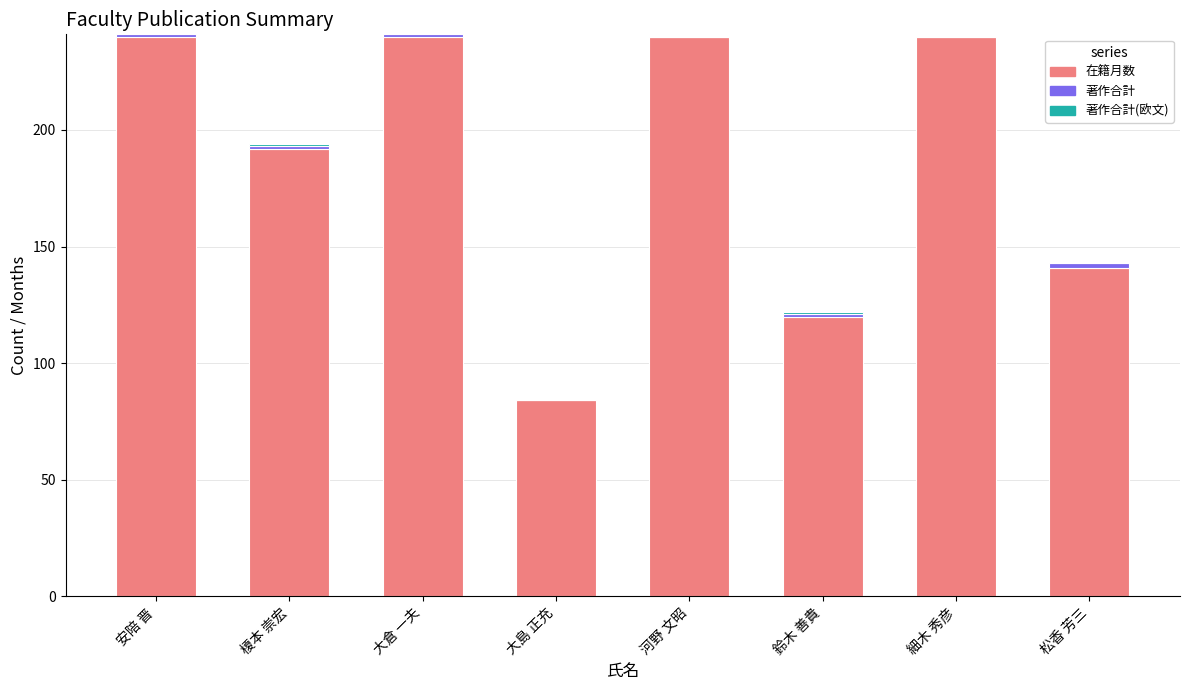

Where is 在籍月数 nearest to the value 162?

松香 芳三